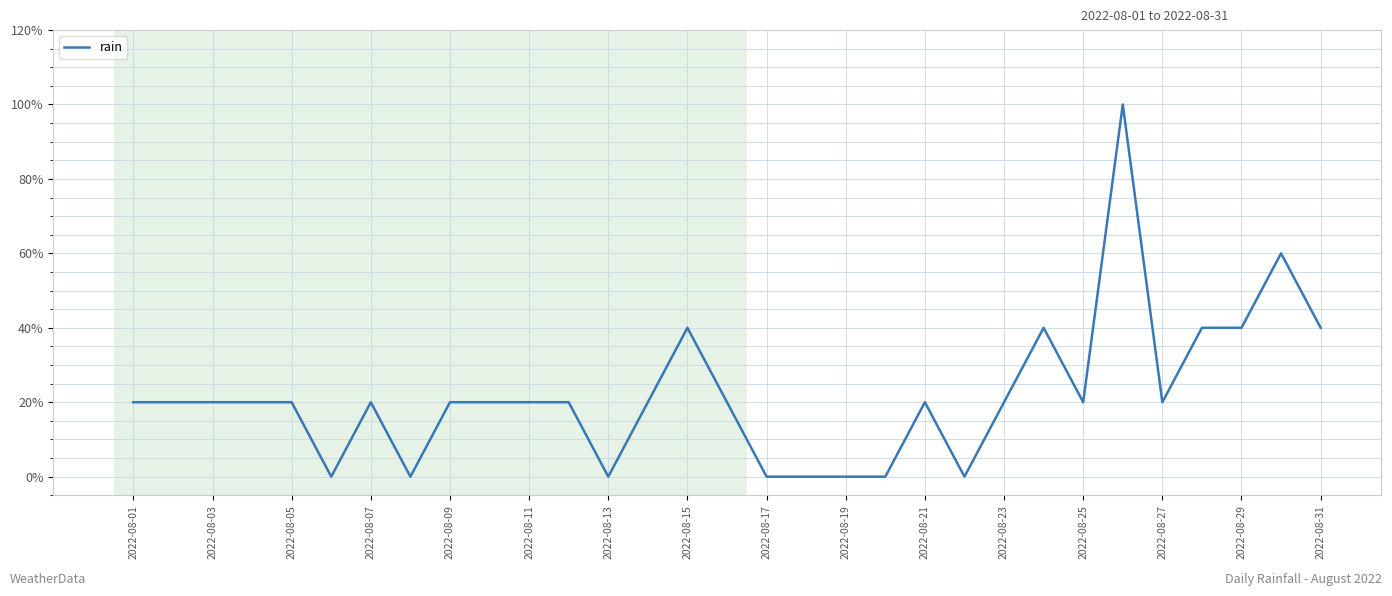

Does the chart display data point markers on the line(s)?

No